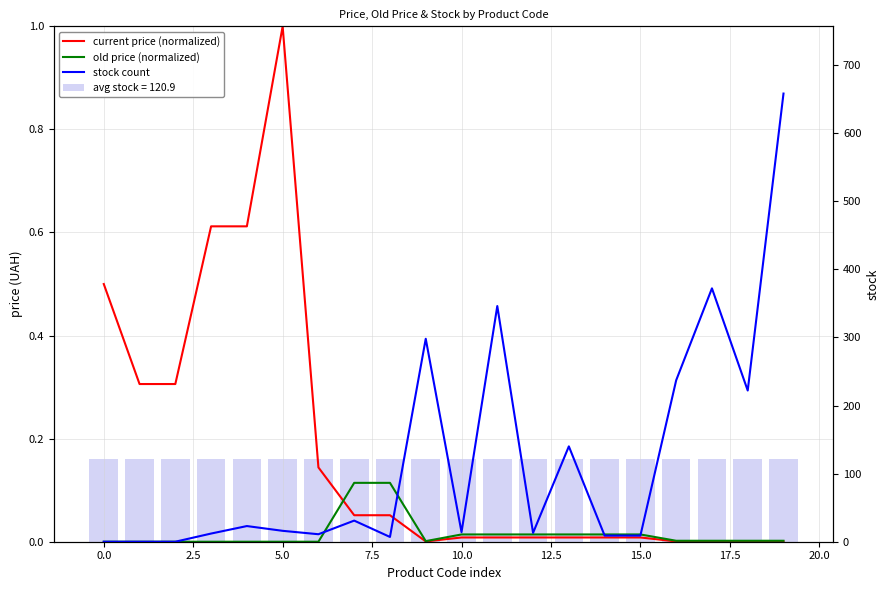

How many values in old price (normalized) are above zero?

13